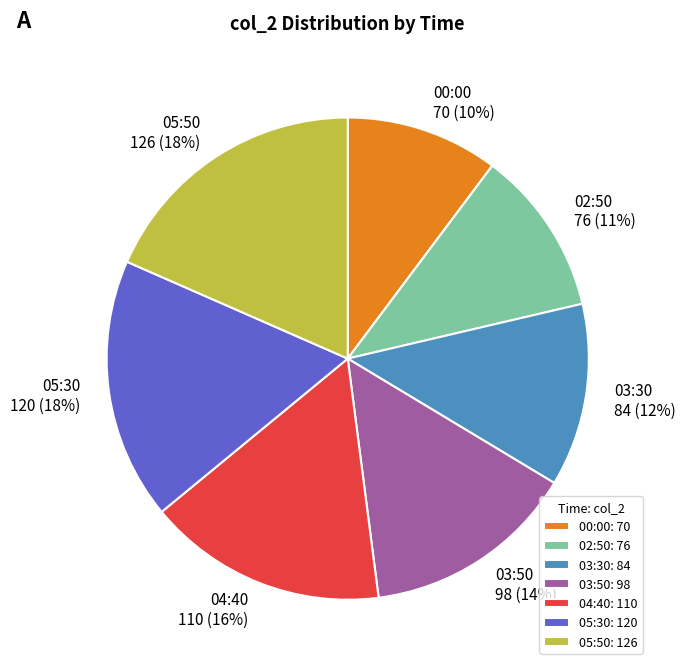

Approximately how many times larger is the value at 05:50: 126 compared to 03:30: 84?

1.5